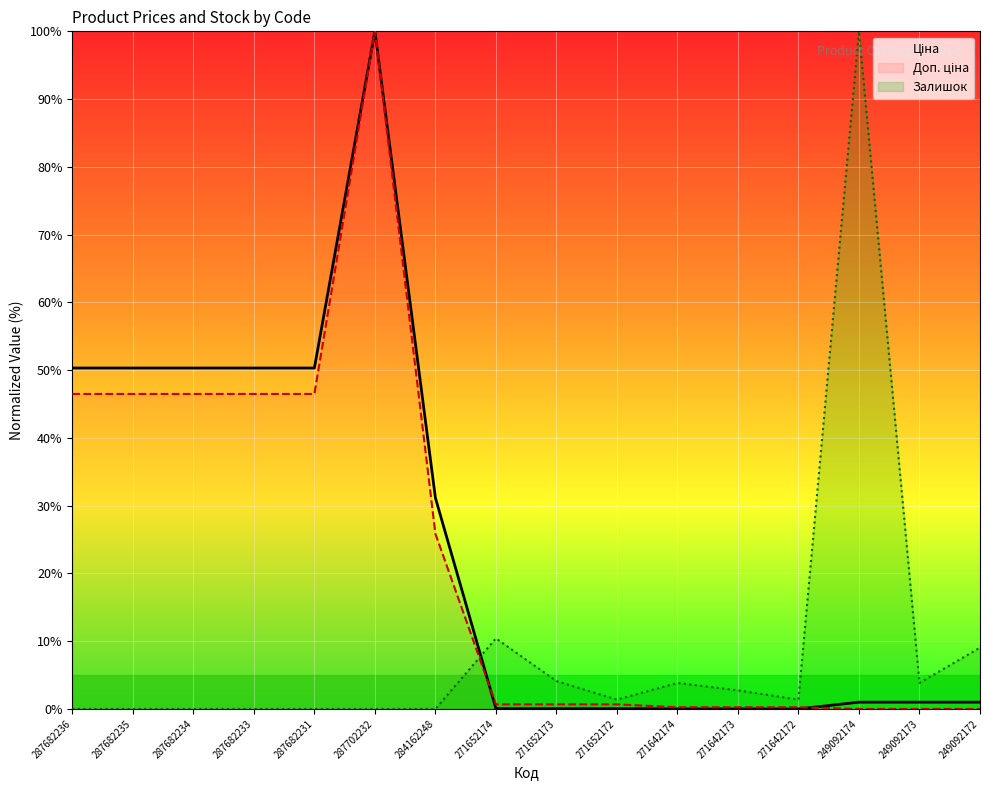

How many lines are shown in the chart?

3